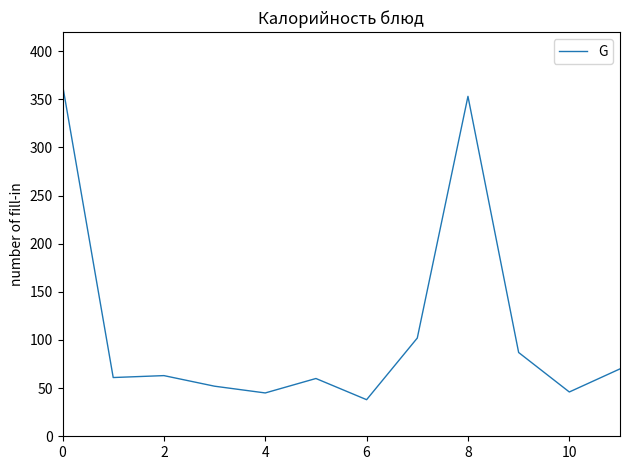

What is the sum of all values?

1342